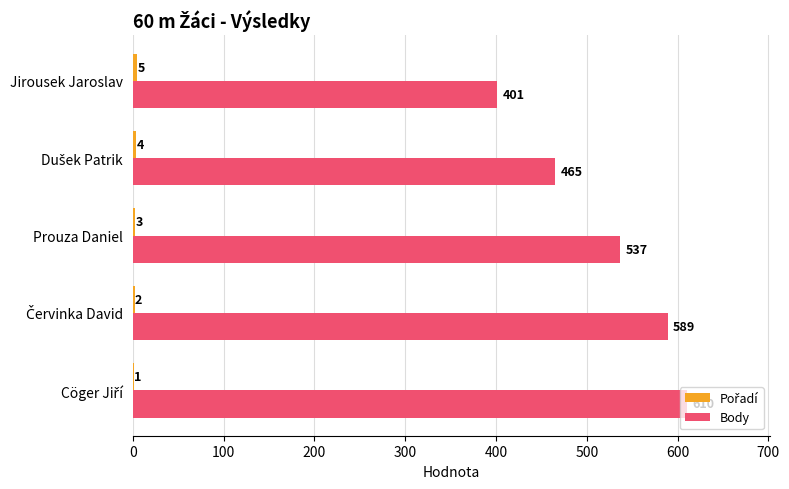

Where is Body nearest to the value 505?

Prouza Daniel